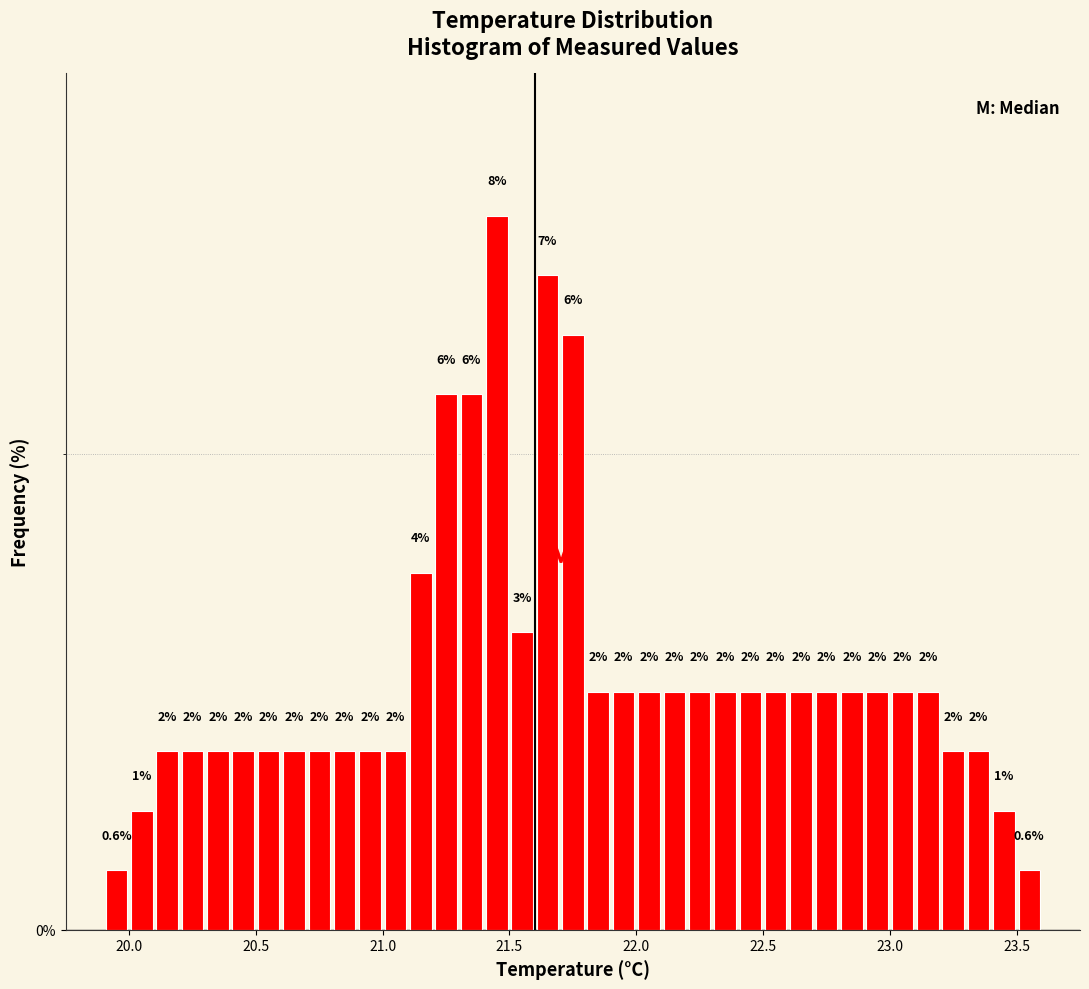

Read against the x-axis, roughly where is the centre of the tallest bar?

21.45